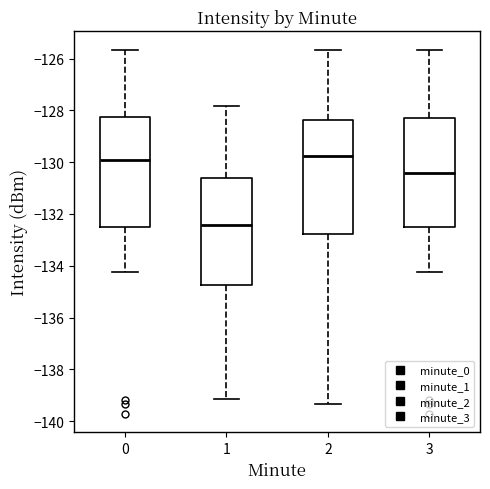

Reading left to right, transcribe this box plot: for each box, give where its median line is, the range the box spans, and where its two whiskers end, as read against the y-axis. The values are not printed on the chart, so give them approximately, as read against the axis.

0: median -130.0, box -132.4 to -128.2, whiskers -134.2 to -125.6
1: median -132.4, box -134.8 to -130.6, whiskers -139.2 to -127.8
2: median -129.8, box -132.8 to -128.4, whiskers -139.4 to -125.6
3: median -130.4, box -132.4 to -128.4, whiskers -134.2 to -125.6